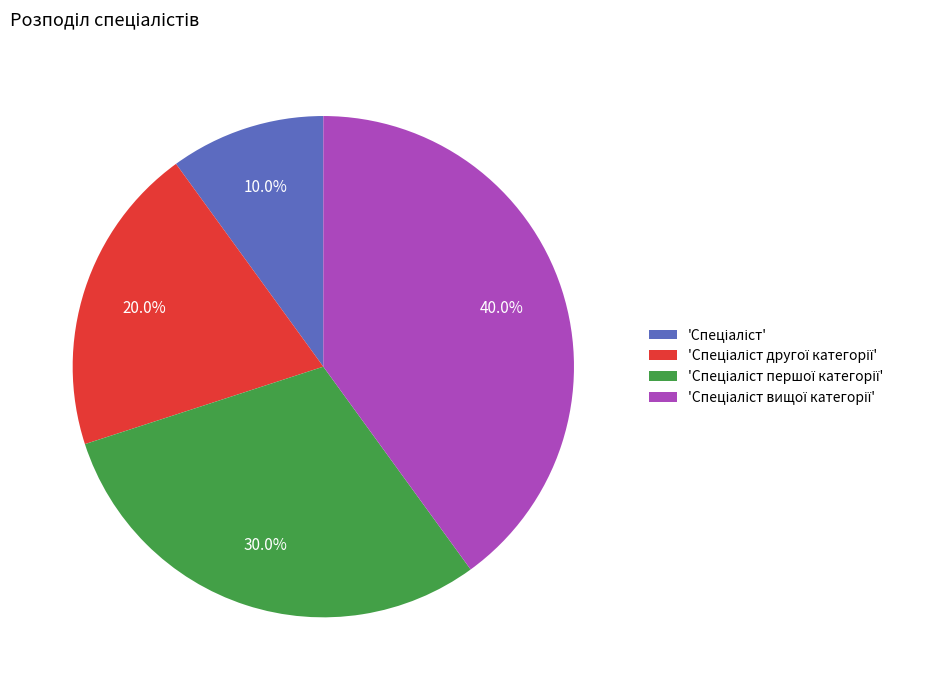

Is there a majority slice in this chart?

No